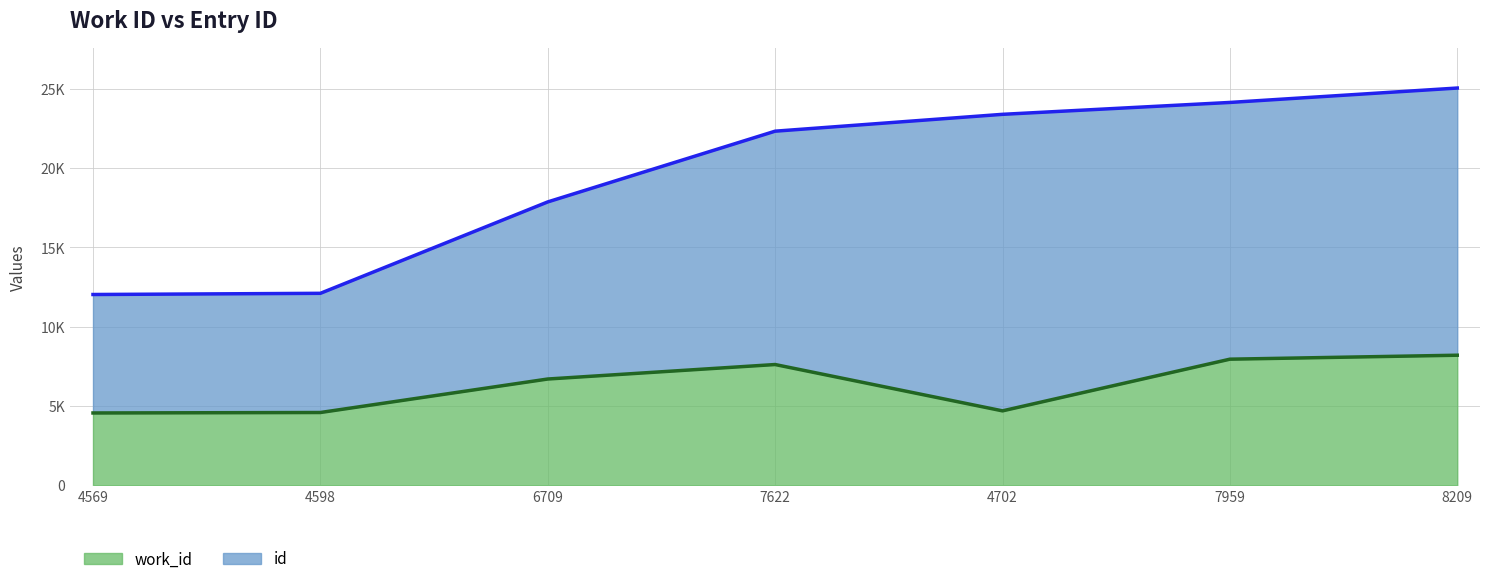

True or false: work_id has a value of 7622 at 7622.

True